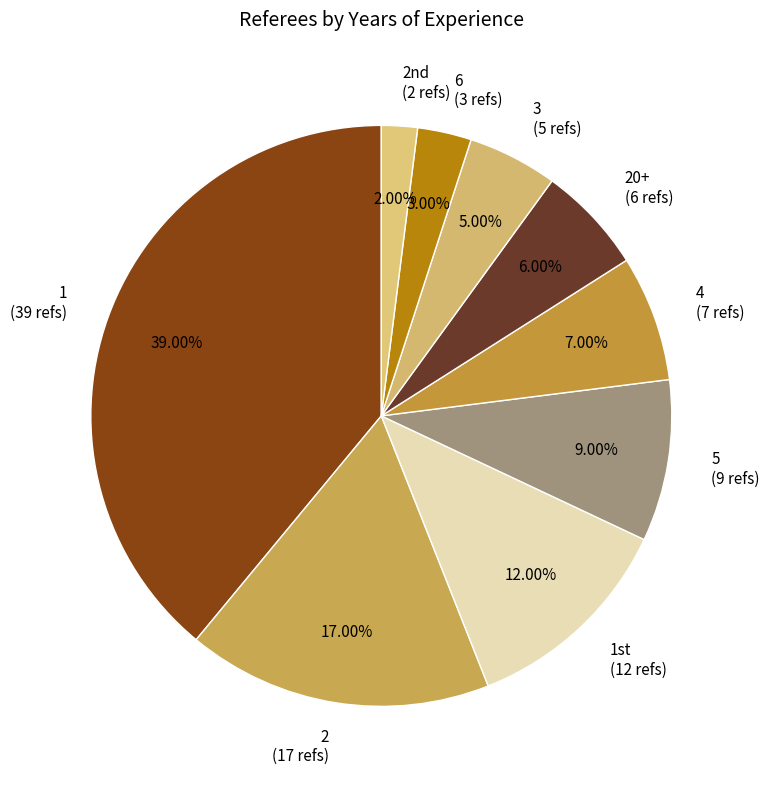

What is the ratio of the value at 2 (17 refs) to the value at 6 (3 refs)?

5.7